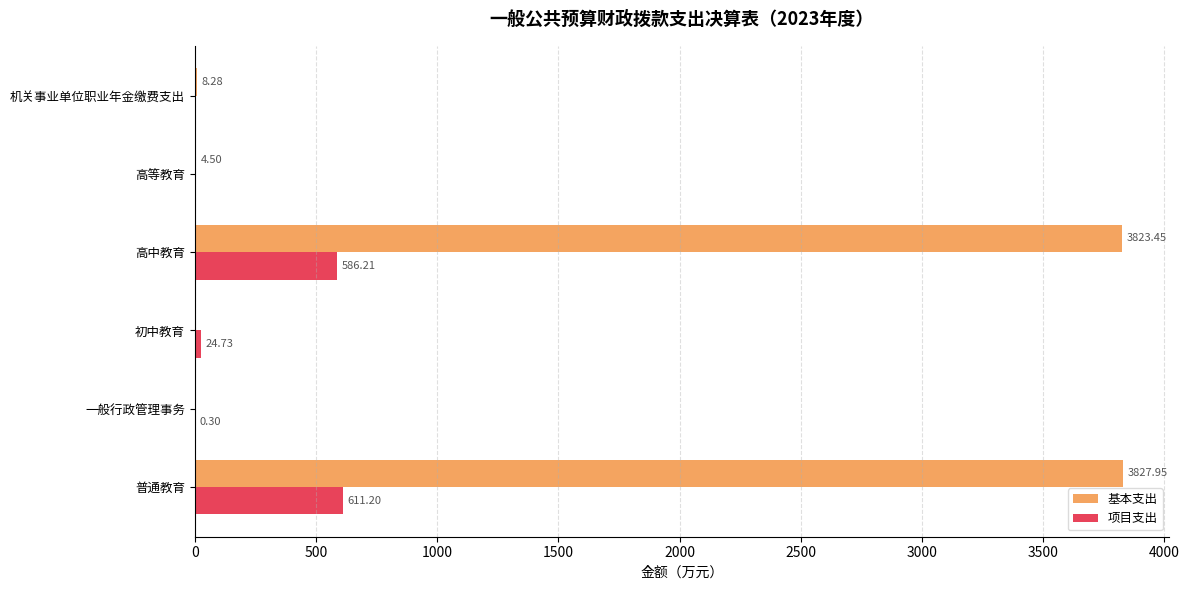

What is the sum of all 项目支出 values?

1222.4